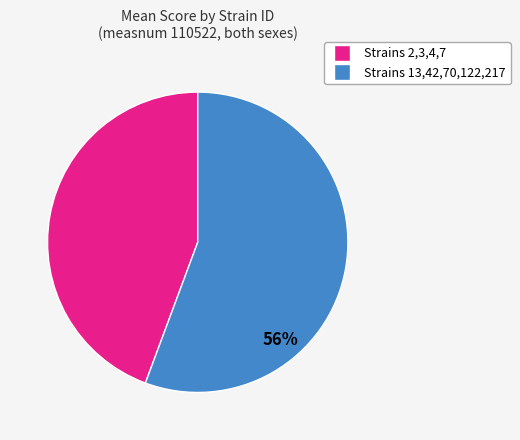

Is there any slice that represents more than half of the pie?

Yes